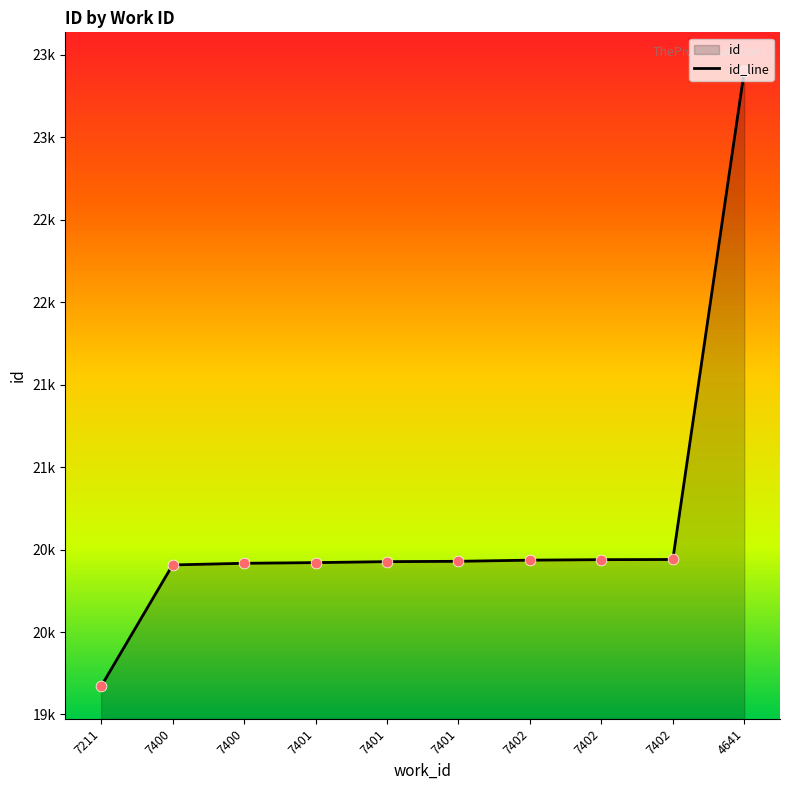

What is the ratio of the value at 7401 to the value at 7402?

1.0